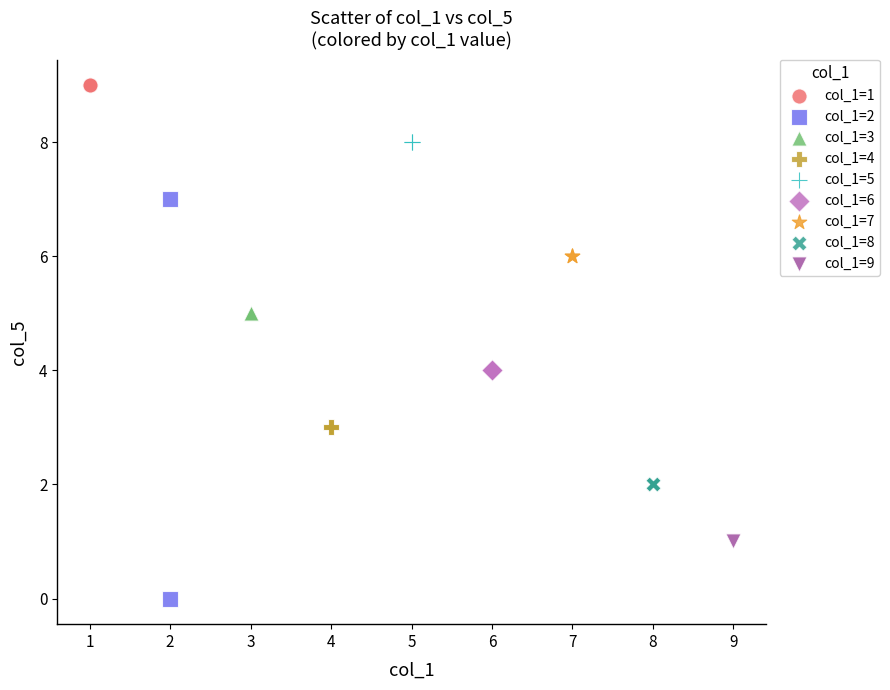

What are all the series names shown in the legend?

col_1=1, col_1=2, col_1=3, col_1=4, col_1=5, col_1=6, col_1=7, col_1=8, col_1=9